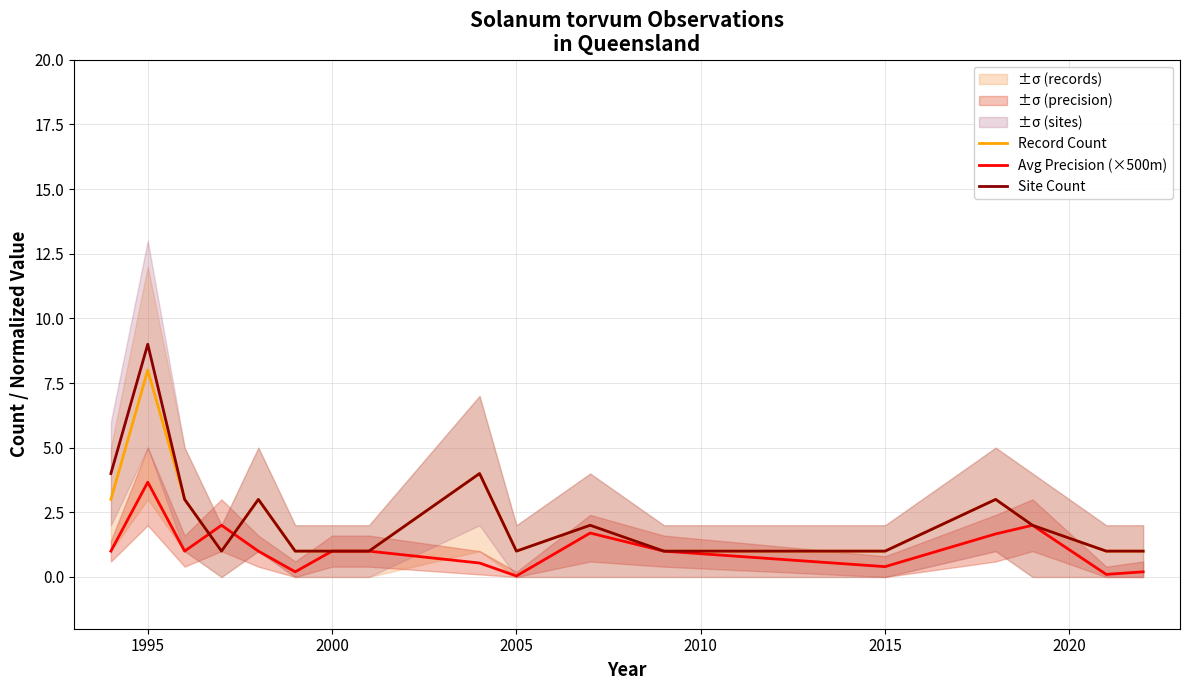

Which label corresponds to the largest value in the chart?

1995